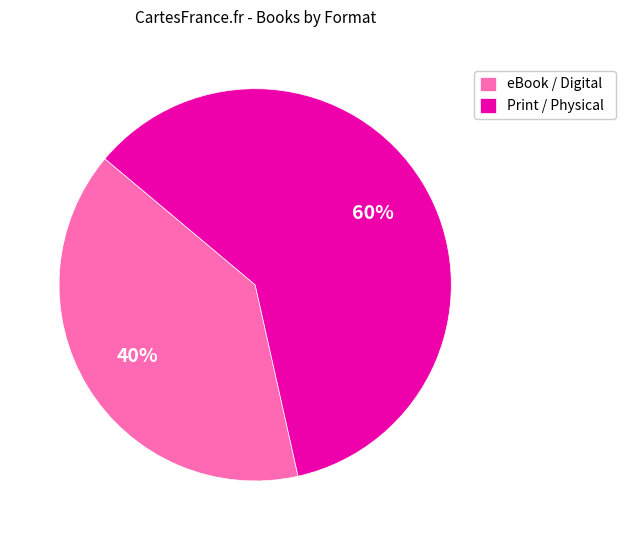

Does any single category account for the majority?

Yes